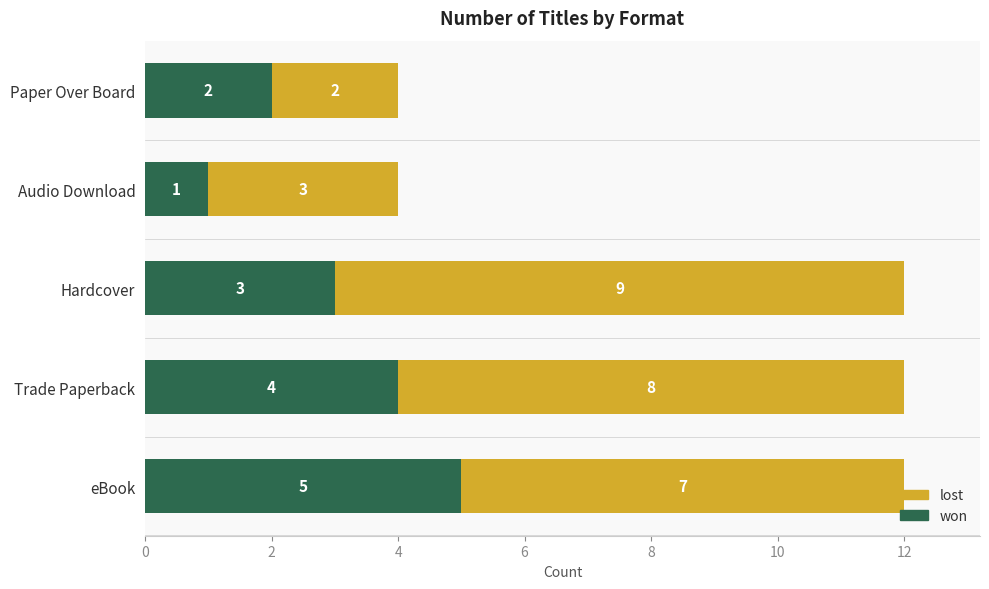

The value of won at Paper Over Board is 2. True or false?

True